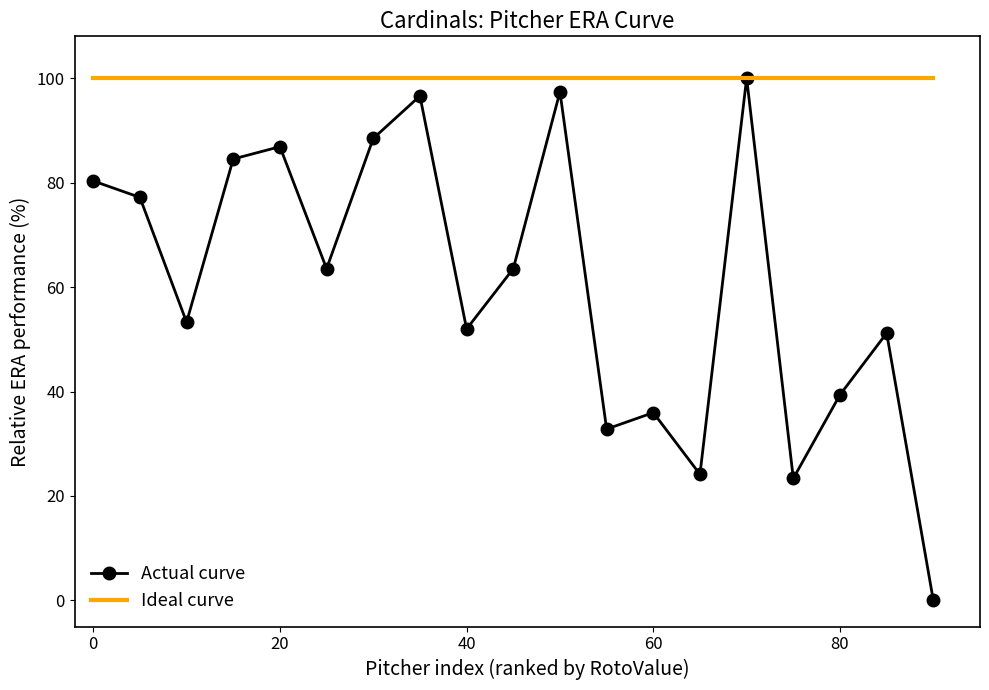

What is the maximum value for Actual curve?

100.0